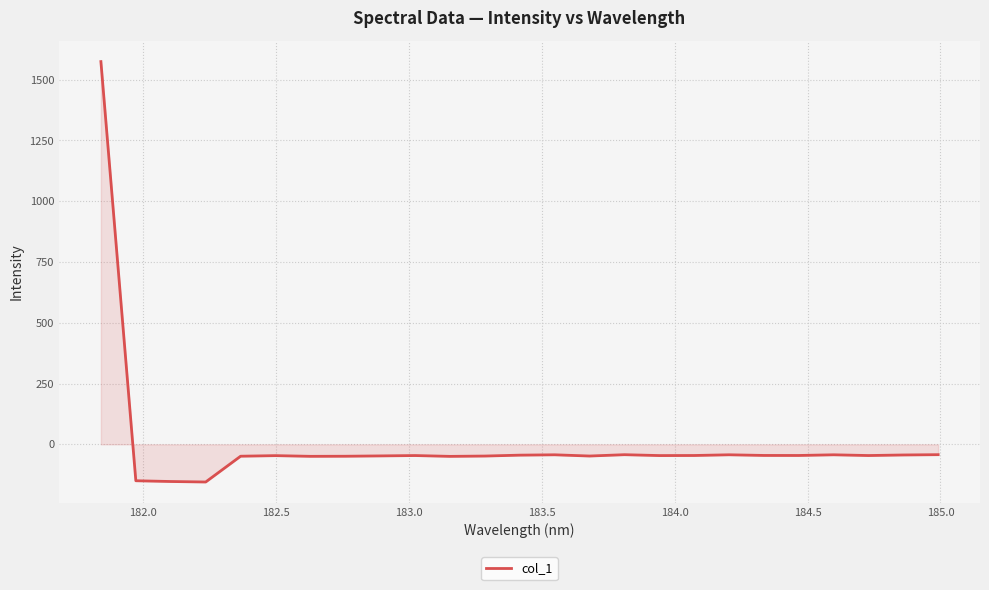

What is the maximum value shown in the chart?

1574.2